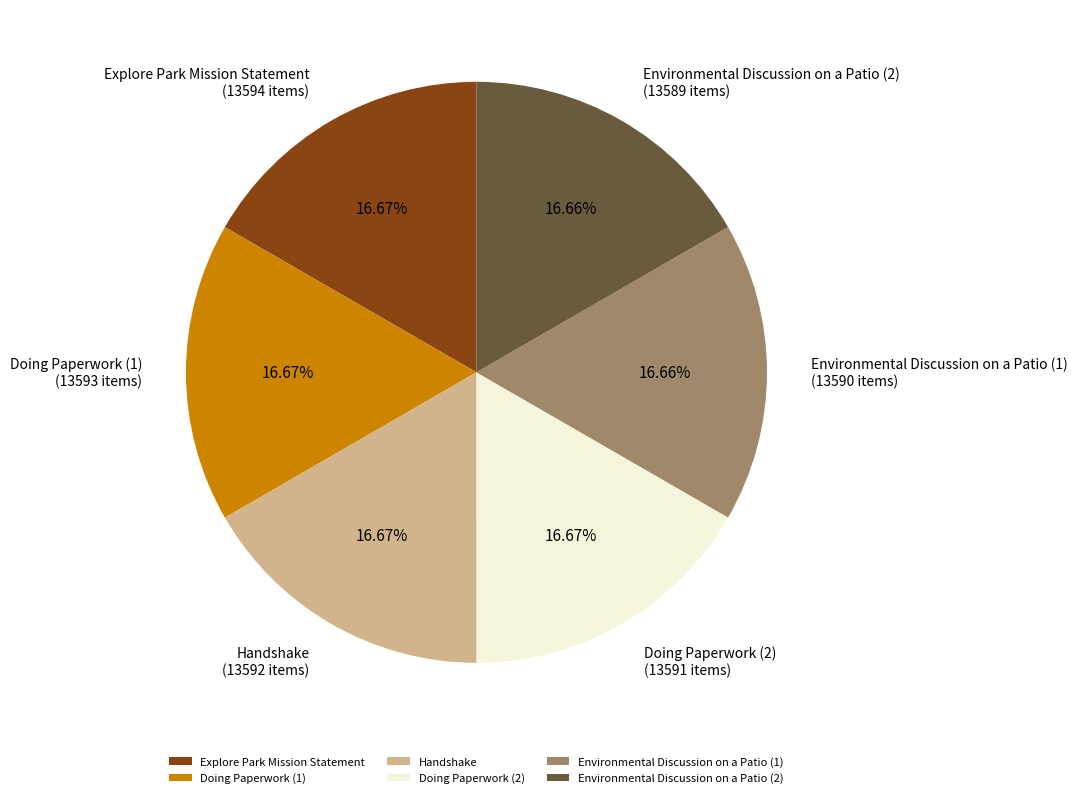

To the nearest percent, what is the average slice percentage?

17%